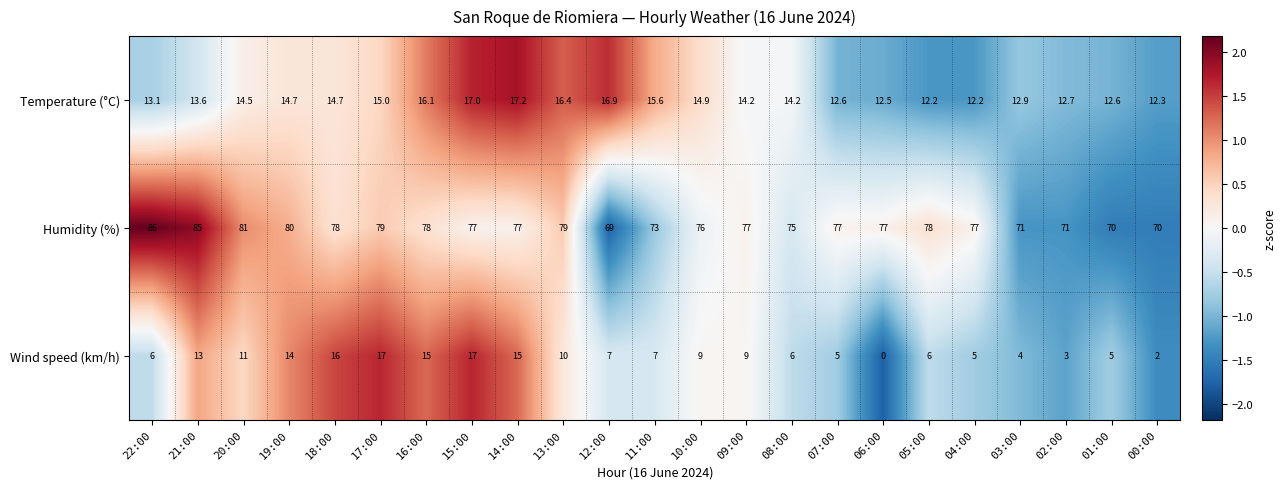

Rank the series at 21:00 from highest to lowest value.

Humidity (%), Temperature (°C), Wind speed (km/h)